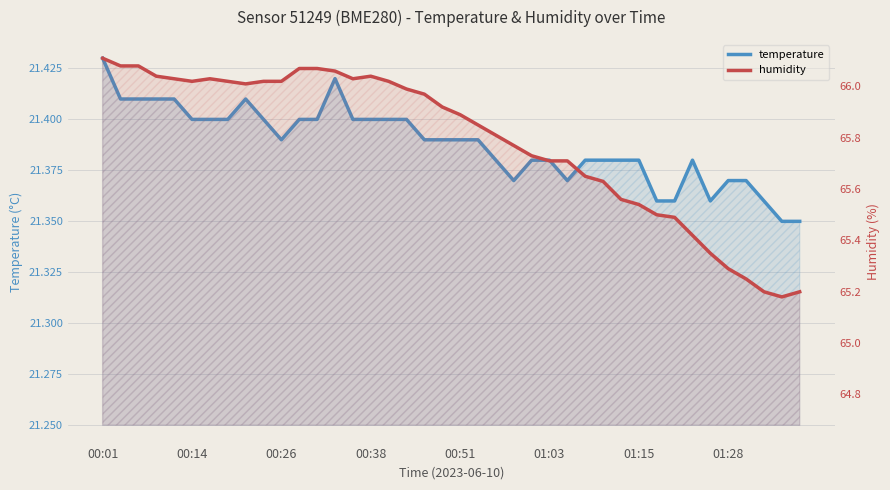

What value does the humidity series have at 27?

65.7